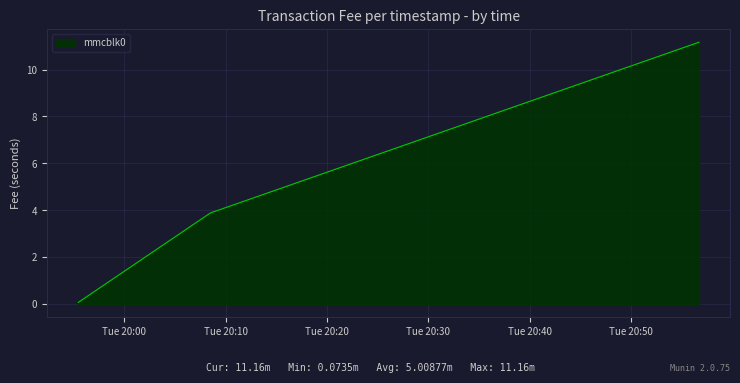

What is the difference between the second highest and minimum values?

3.8